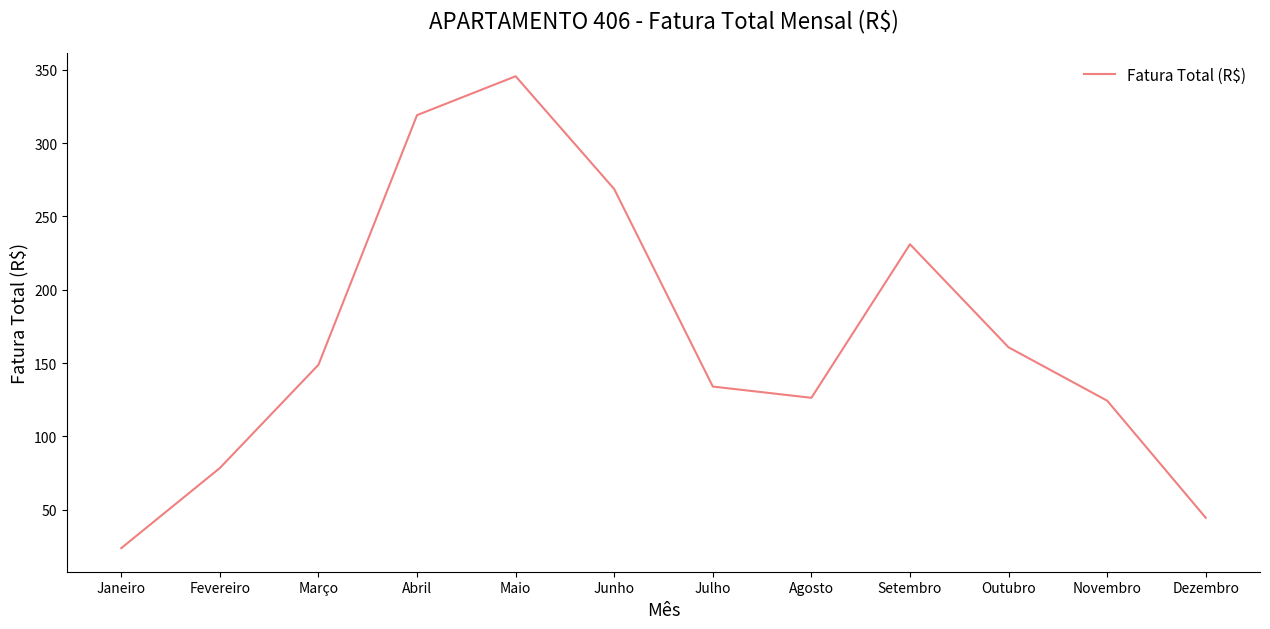

True or false: the data shows 39.1 at Janeiro.

False